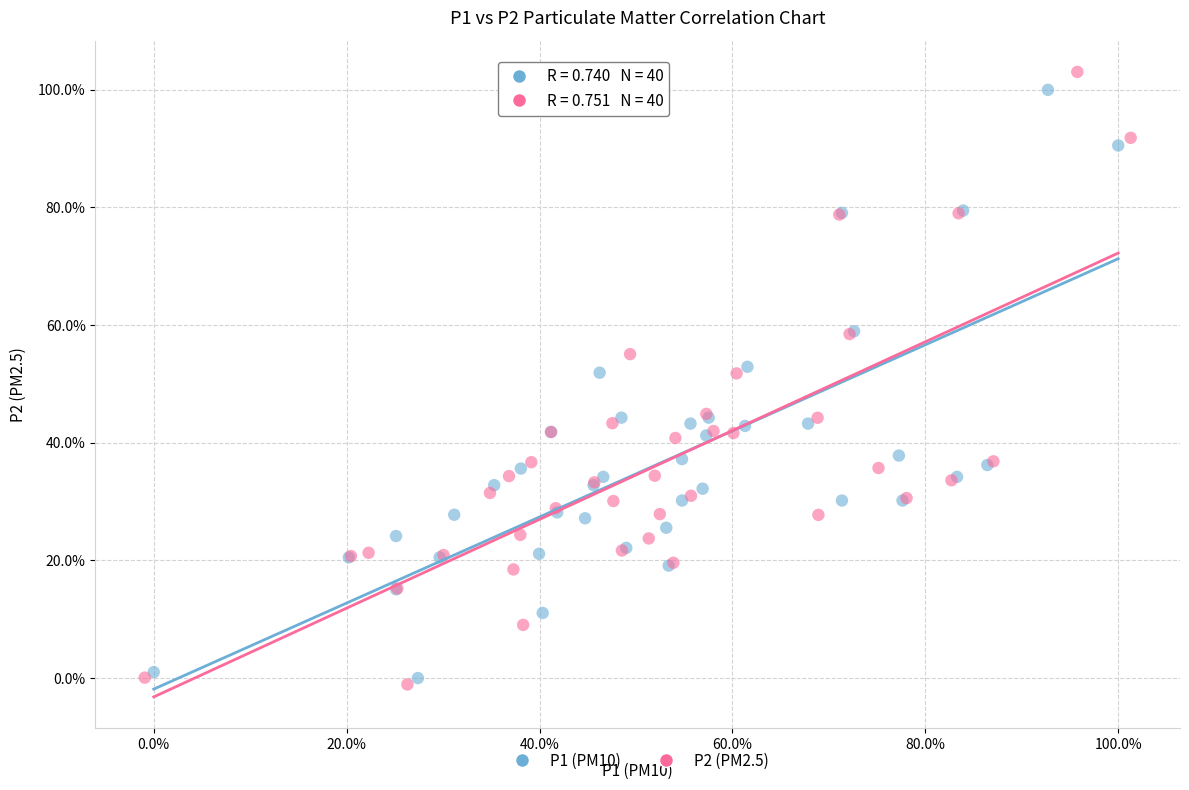

Which series has the widest spread of Y values?

P2 (PM2.5)